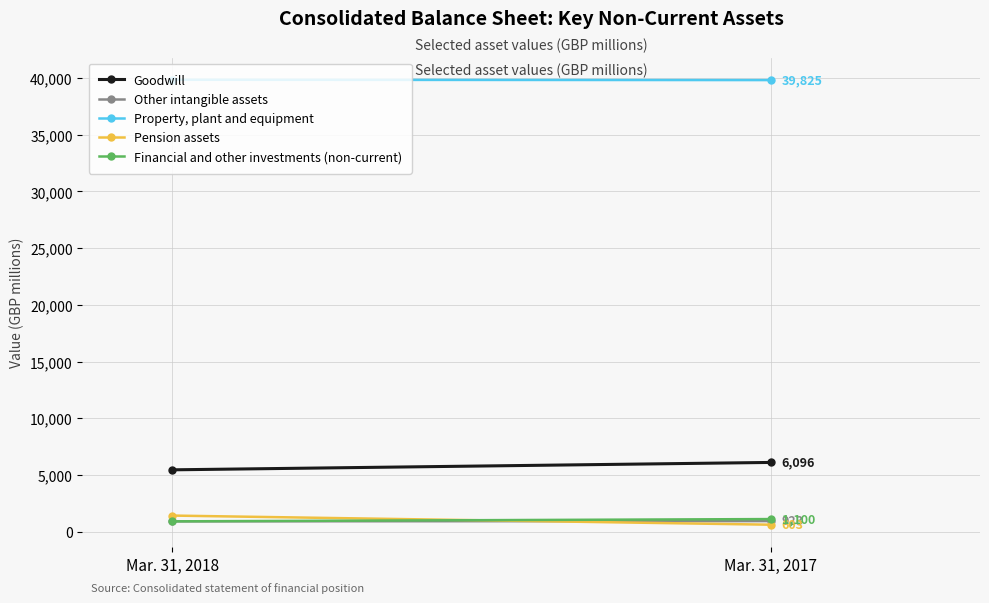

How many series are shown in this chart?

5